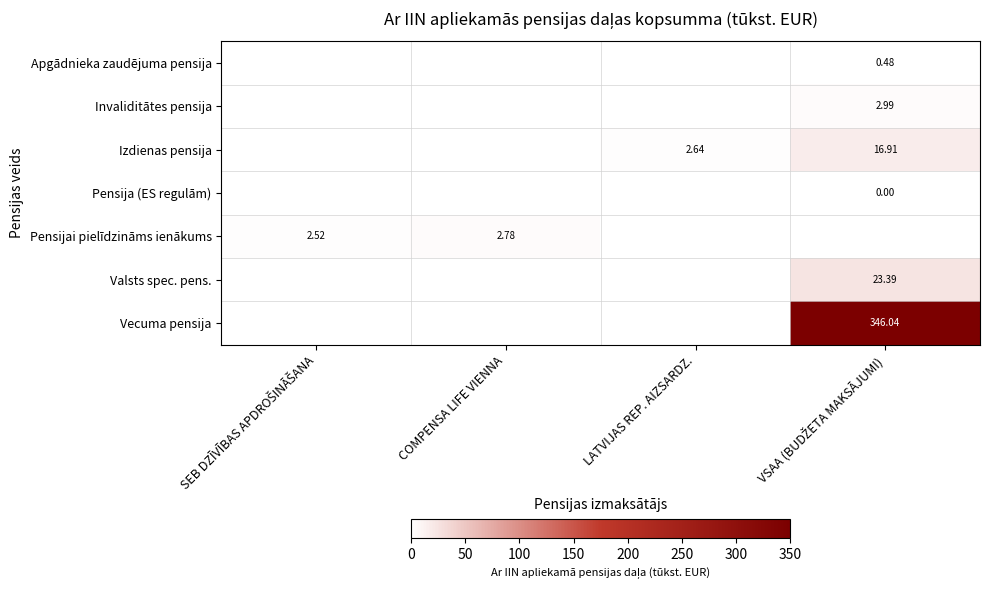

Which label corresponds to the smallest value in the chart?

VSAA (BUDŽETA MAKSĀJUMI)